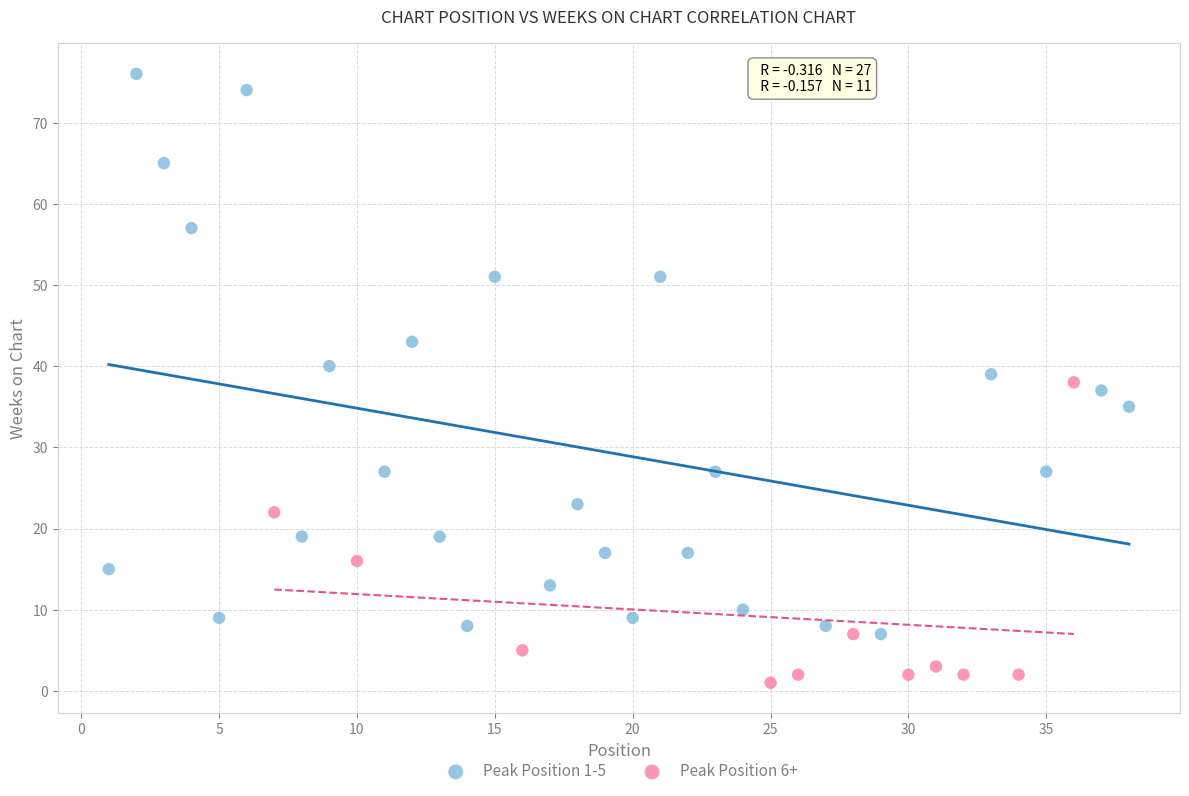

Which series has the widest spread of Y values?

Peak Position 1-5